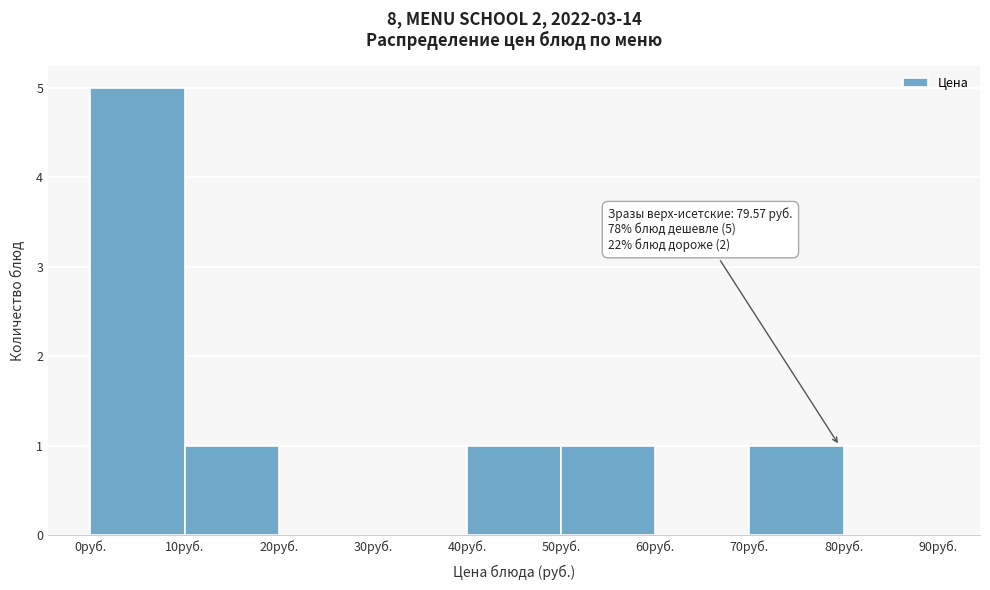

Which range on the x-axis has the tallest bar?

0 to 10